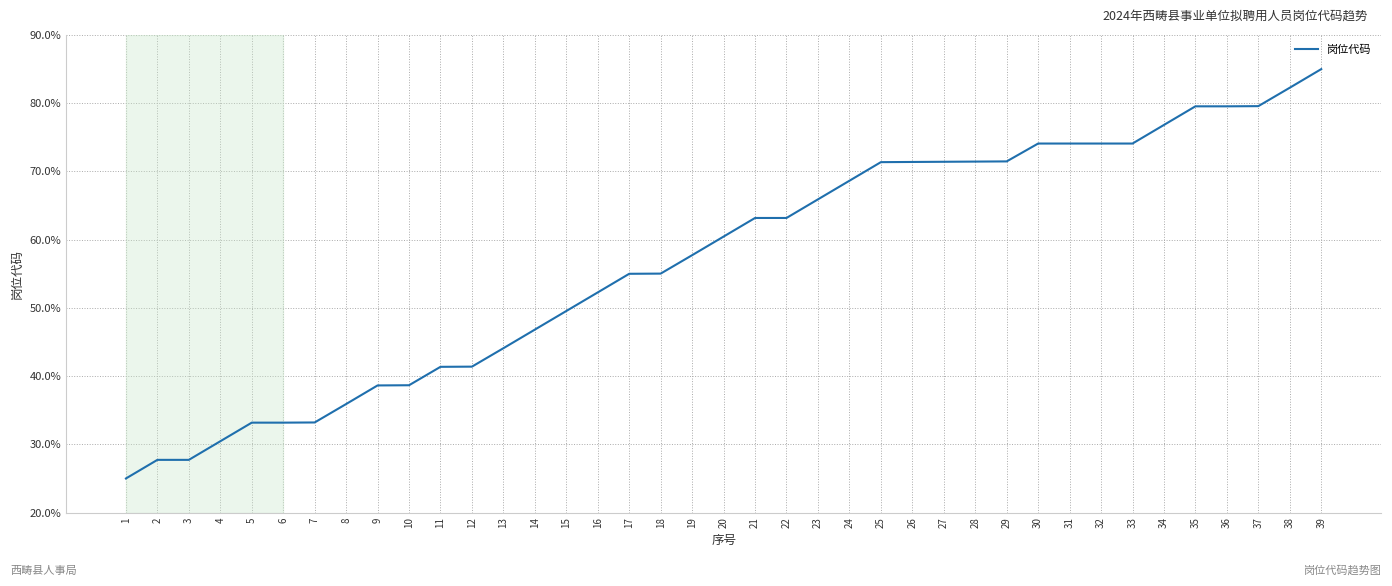

At which label does the data first exceed 60?

20